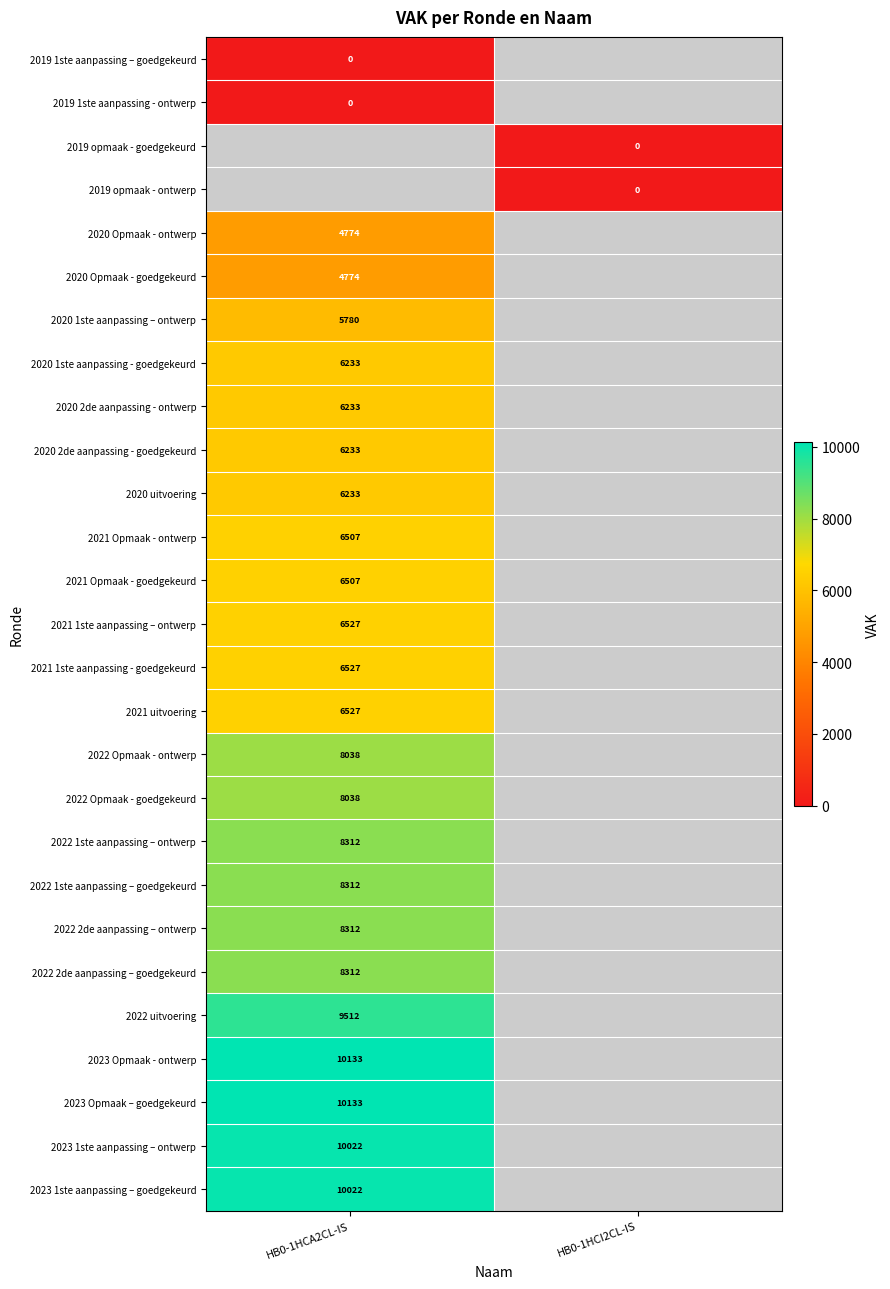

True or false: 2021 1ste aanpassing – ontwerp has a value of 4315.7 at HB0-1HCA2CL-IS.

False